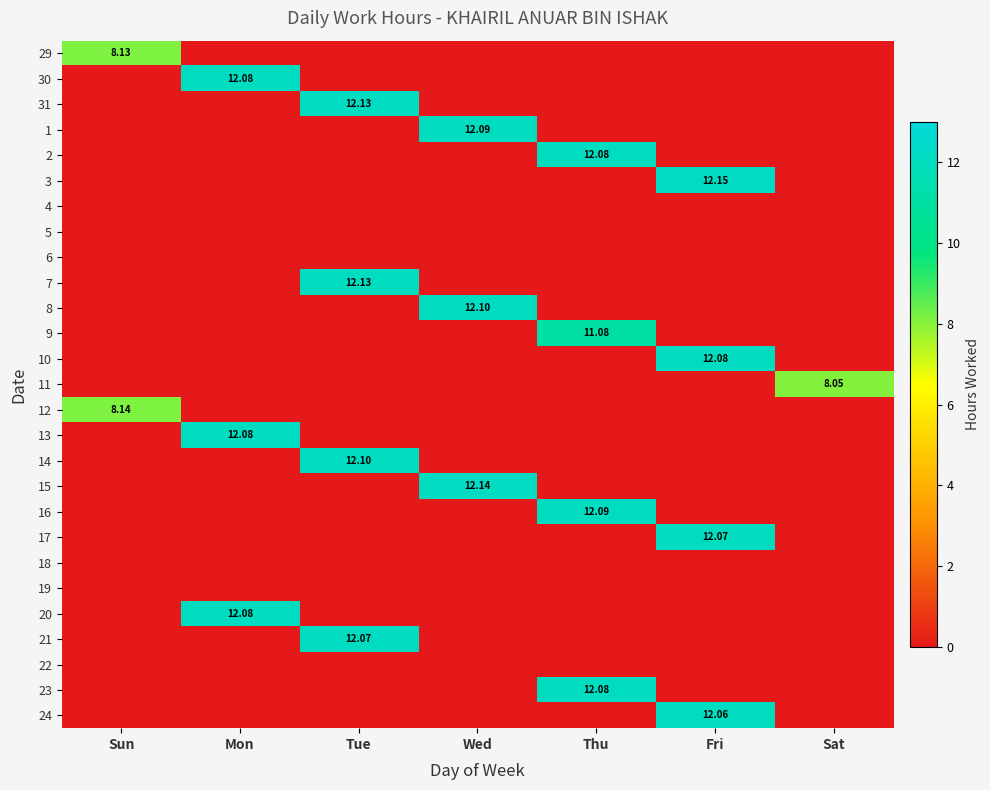

At how many categories does at least one series exceed 2?

7